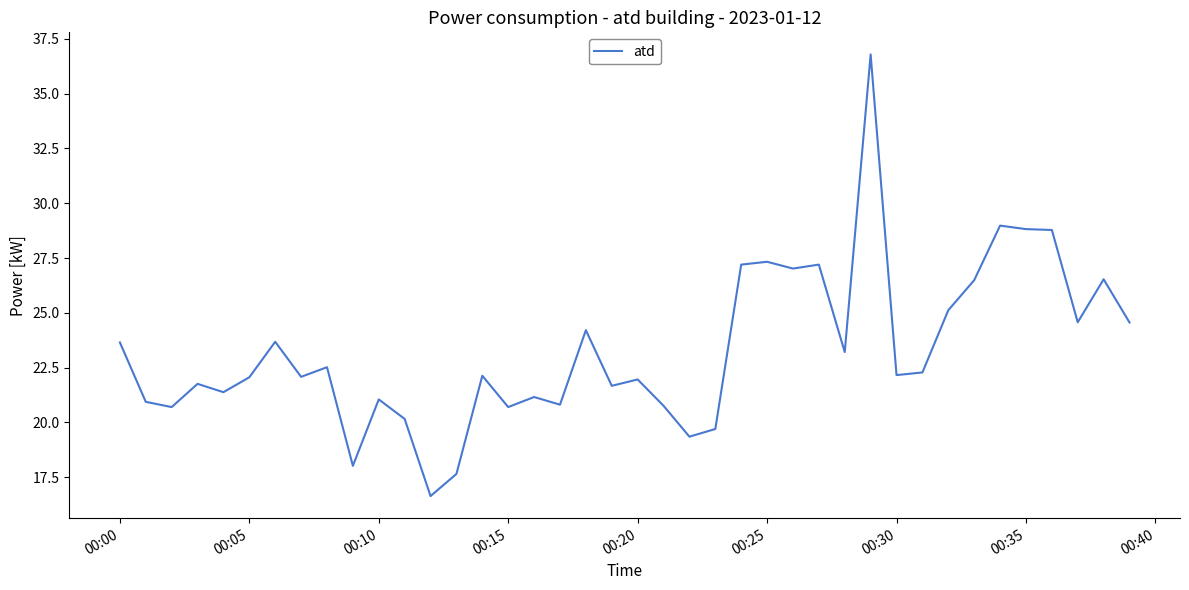

What is the minimum value shown in the chart?

16.6